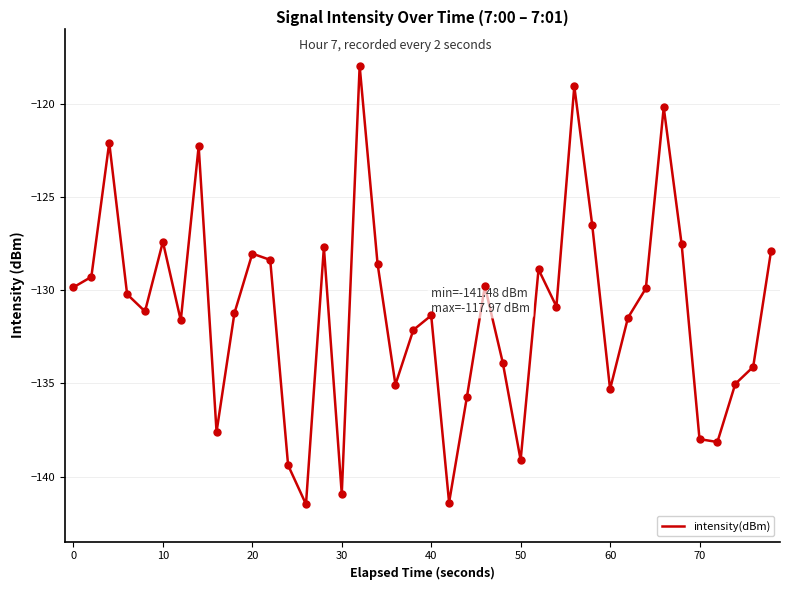

What is the greatest value displayed?

-118.0